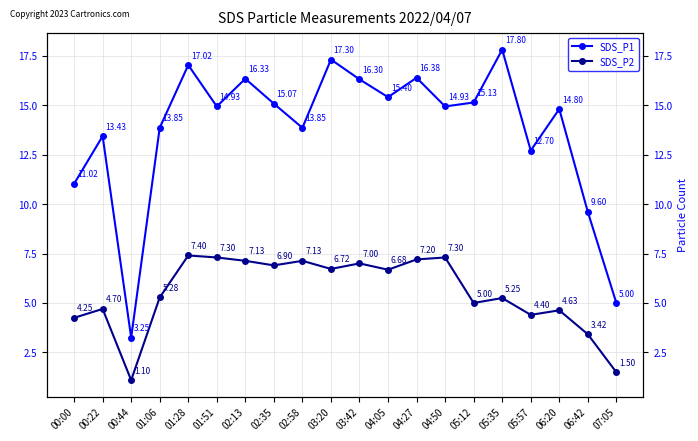

At which label does SDS_P1 reach its peak?

05:35